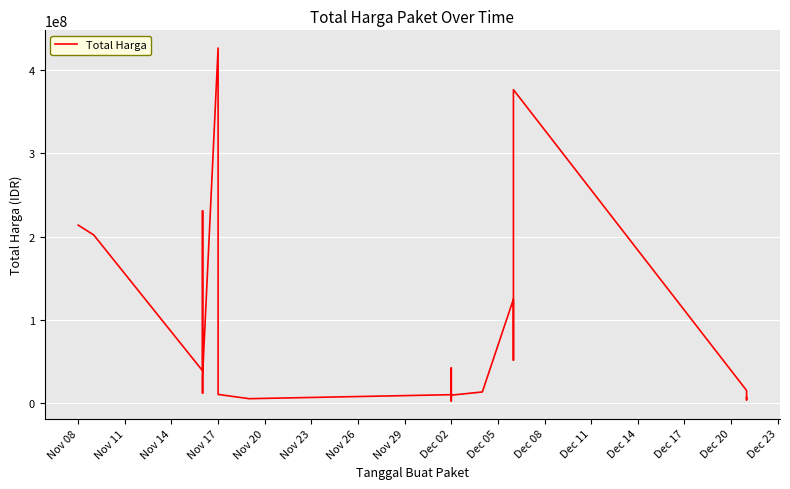

What is the minimum value shown in the chart?

2599960